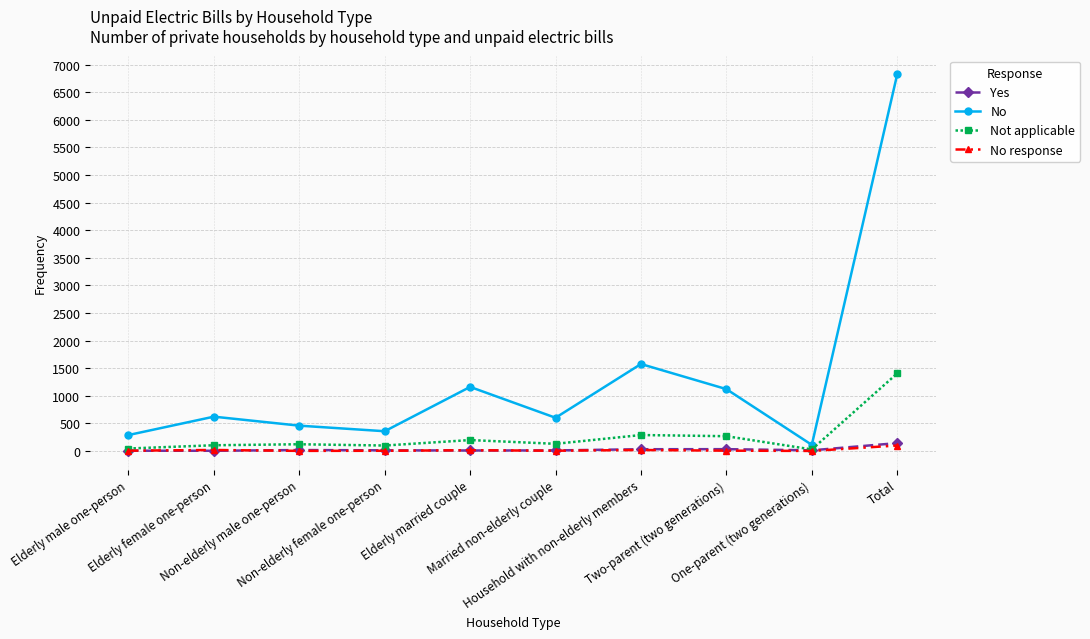

Which category has the lowest value in the No series?

One-parent (two generations)